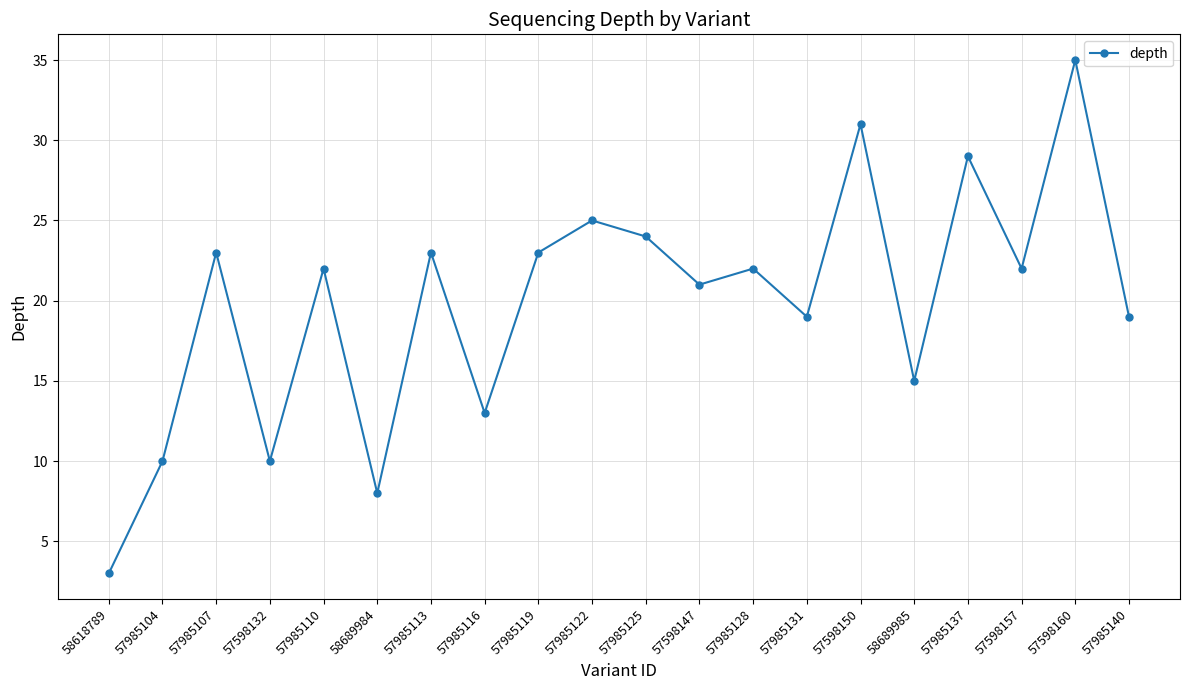

Is it true that the value at 57985140 is 19?

True